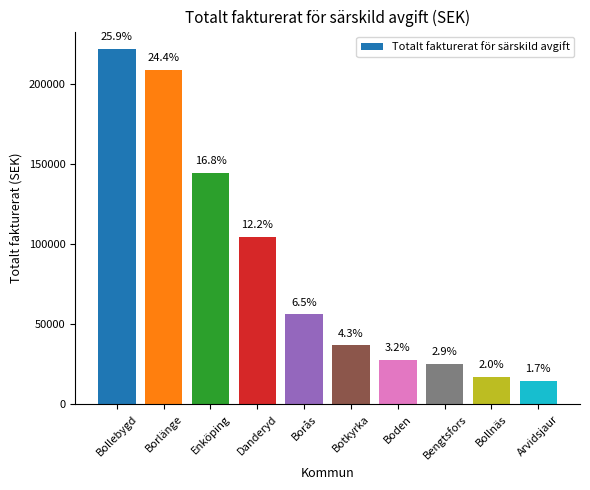

Does the chart contain any negative values?

No